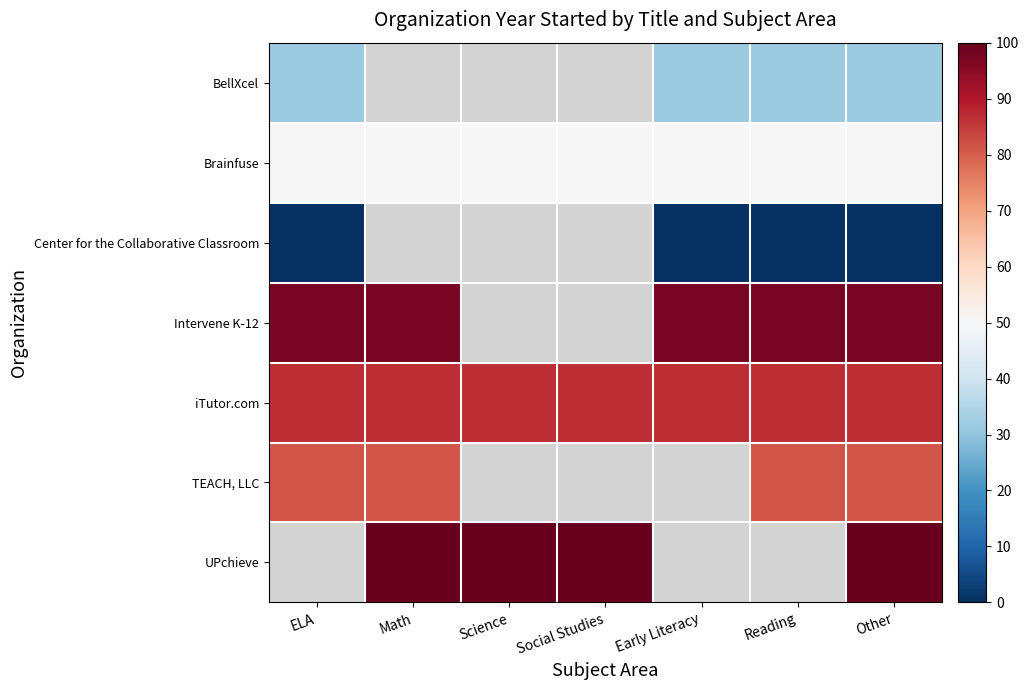

Between Other and Early Literacy, which is larger?

Other